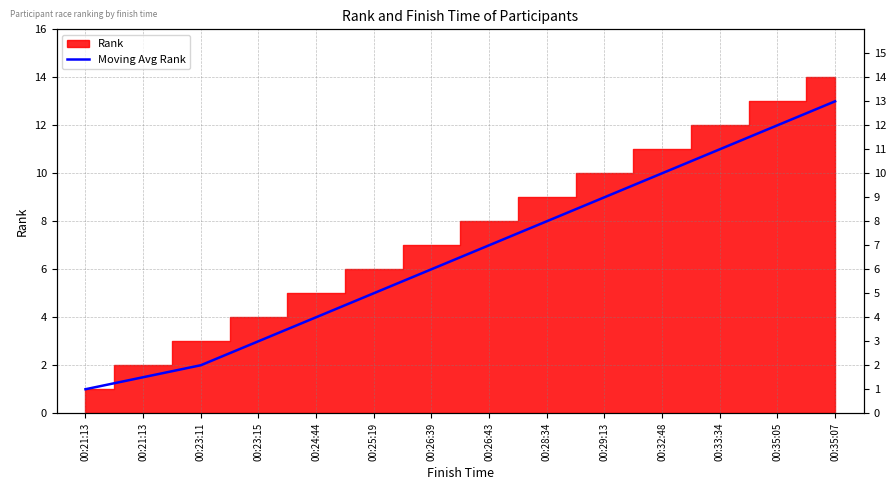

The chart shows a value of 3.0 at 00:23:15. True or false?

True